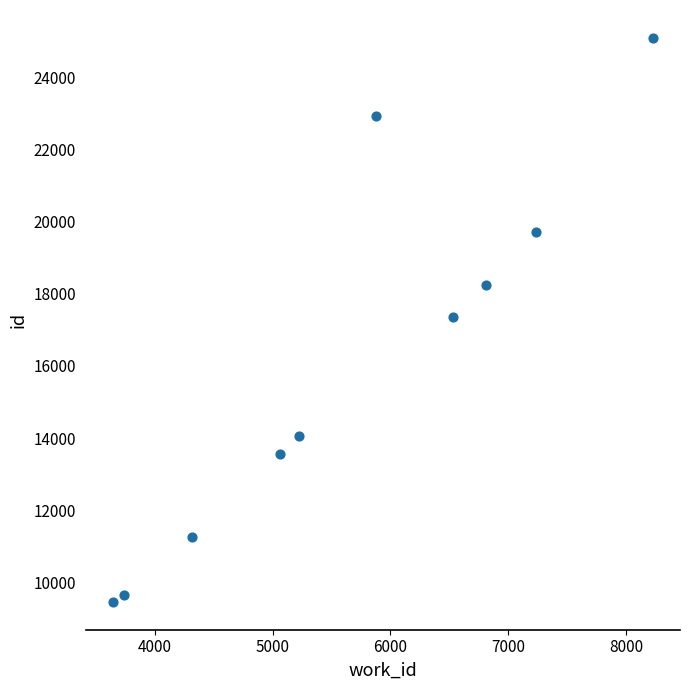

What is the range of Y values (max minus min)?

15622